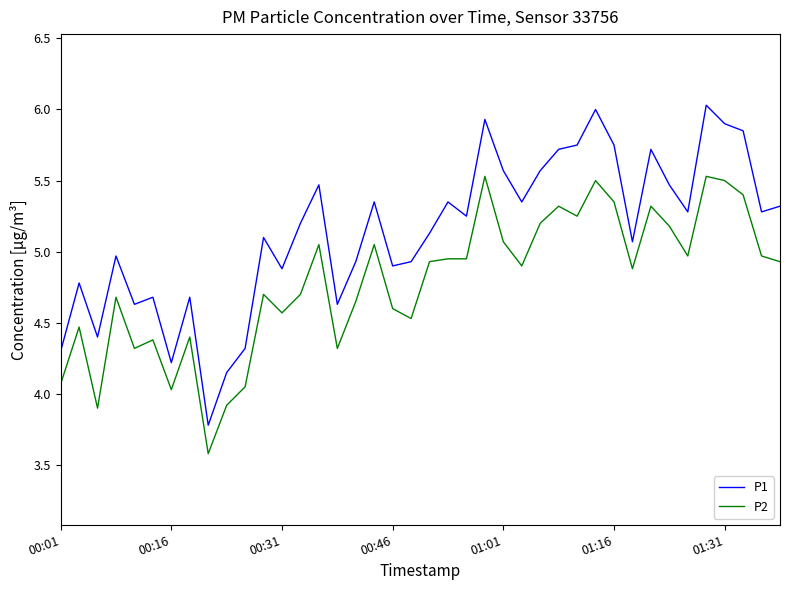

What is the sum of all P1 values?

205.6